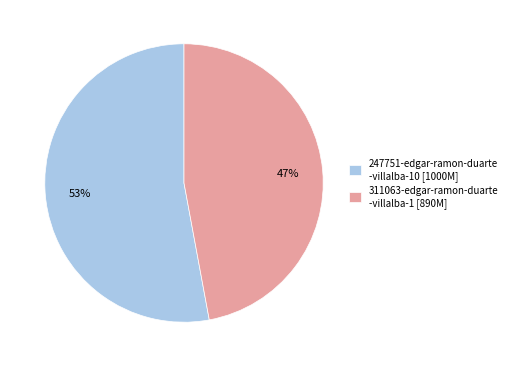

Is the sum of 247751-edgar-ramon-duarte -villalba-10 [1000M] and 311063-edgar-ramon-duarte -villalba-1 [890M] greater than half?

Yes